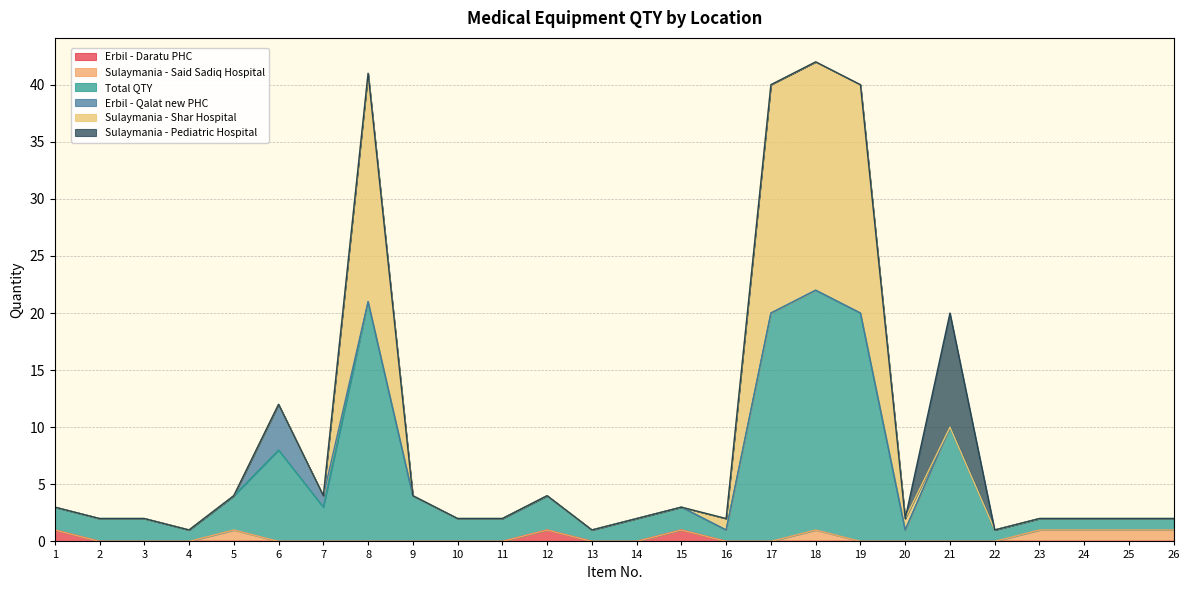

Does the chart display data point markers on the line(s)?

No